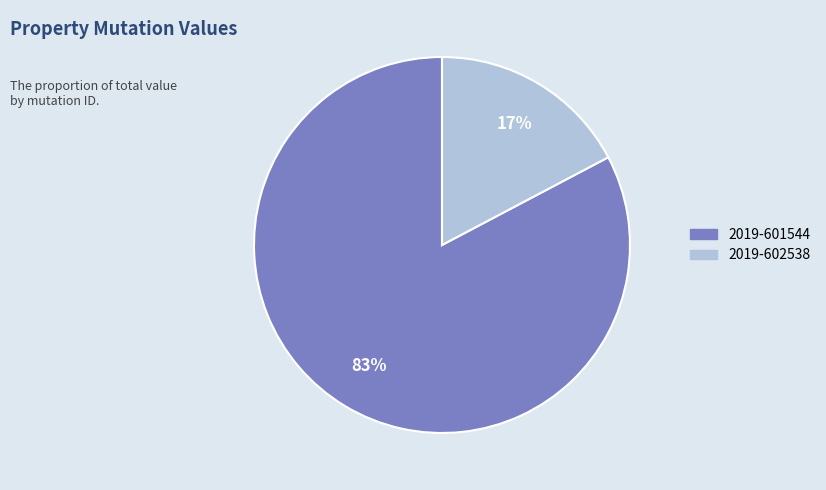

The 2019-601544 slice represents 83% of the pie. True or false?

True